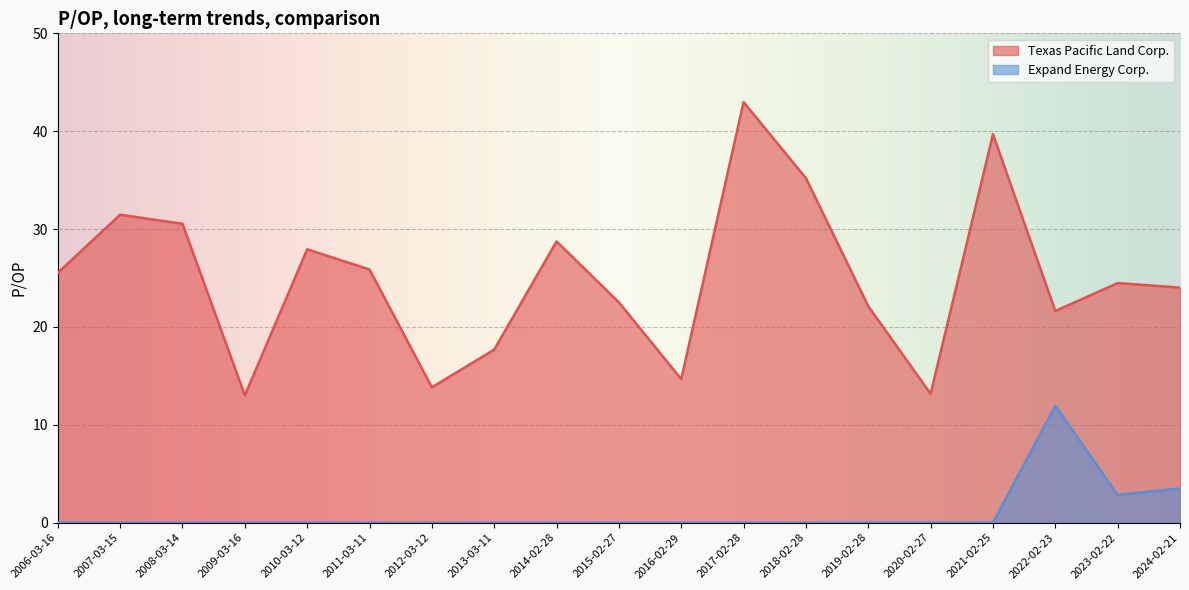

At which label does Texas Pacific Land Corp. reach its minimum?

2009-03-16